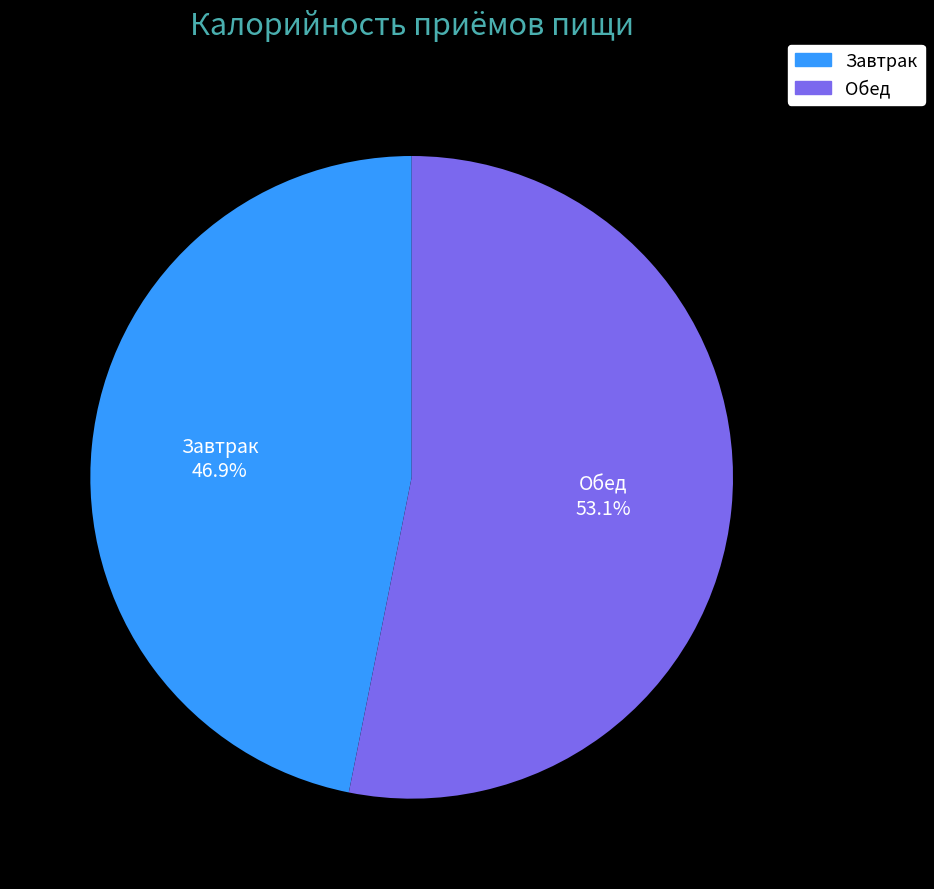

Between Завтрак and Обед, which is larger?

Обед